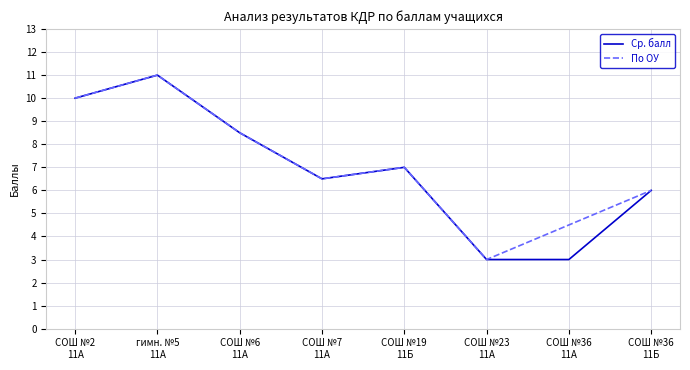

What is the smallest value displayed?

3.0